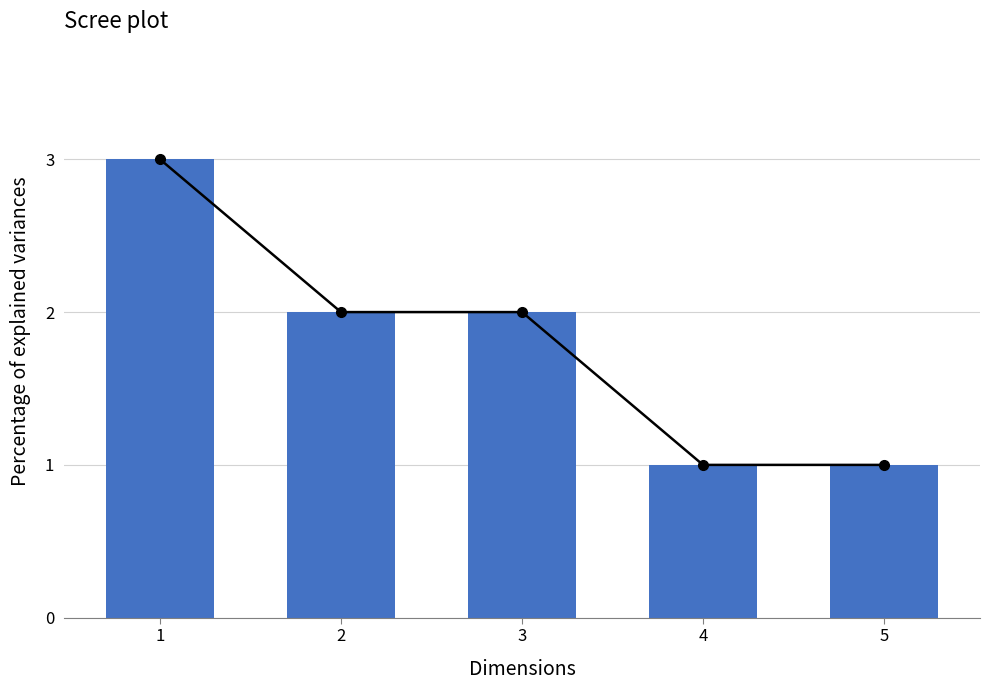

What is the value of the Similar Activities bar at the 2nd from the left?

2